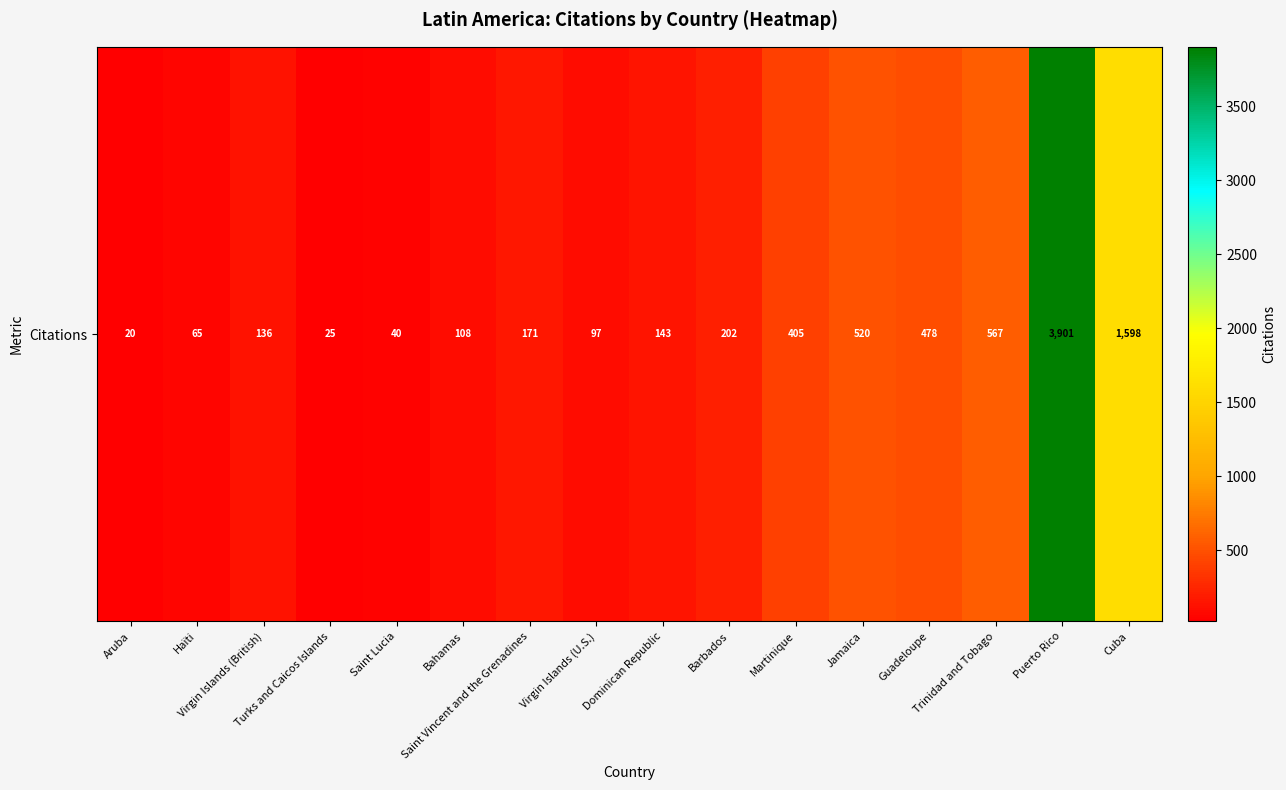

What is the change in value from Saint Lucia to Guadeloupe?

+438